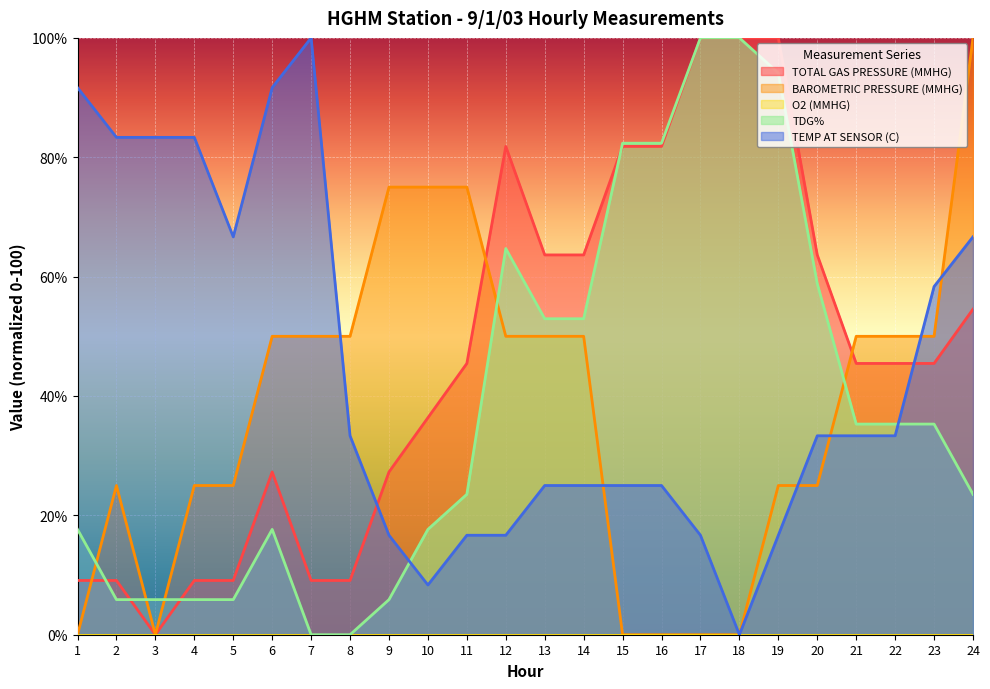

At which category does TDG% reach its first local peak?

6